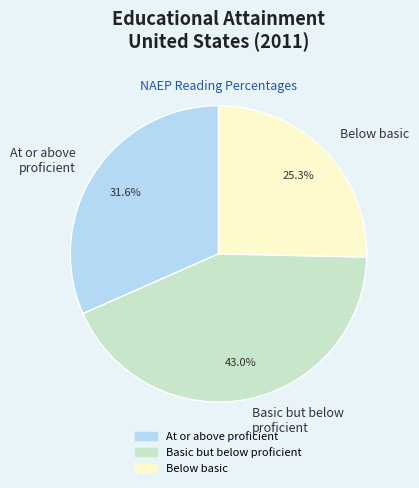

What is the smallest slice in the pie chart?

Below basic